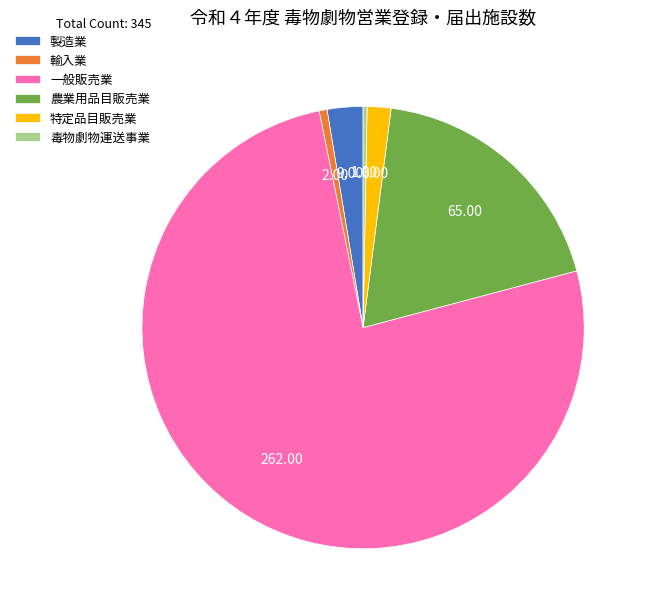

True or false: 輸入業 accounts for 1% of the total.

True